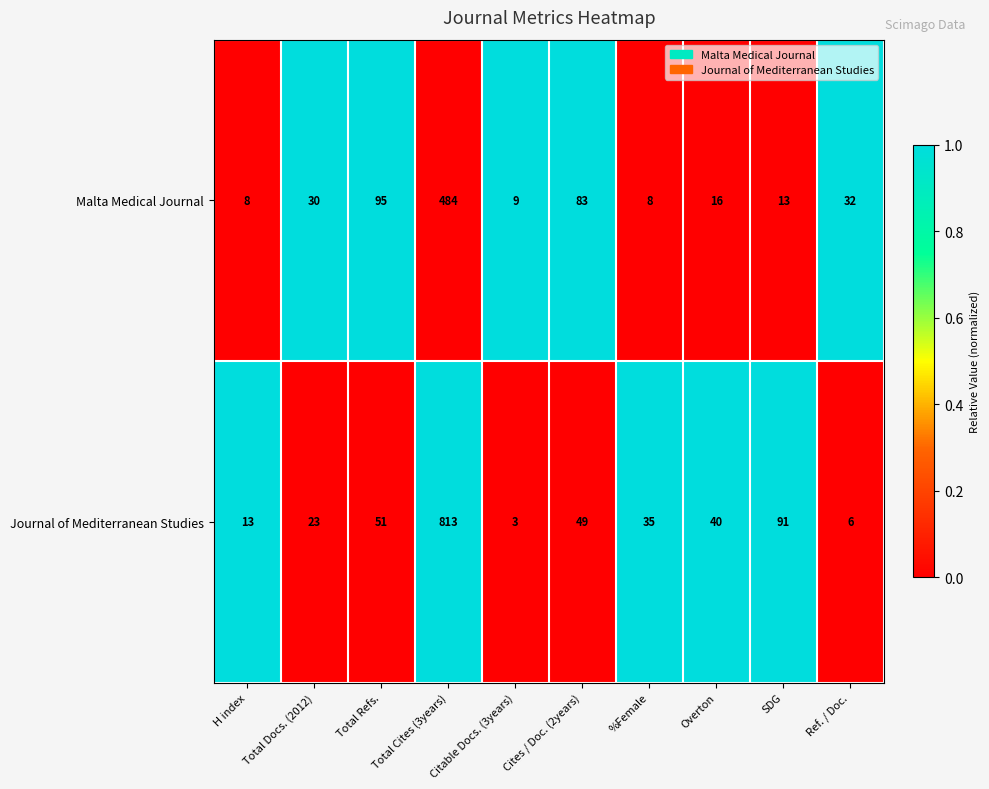

Is it true that Journal of Mediterranean Studies equals 53 at Overton?

False